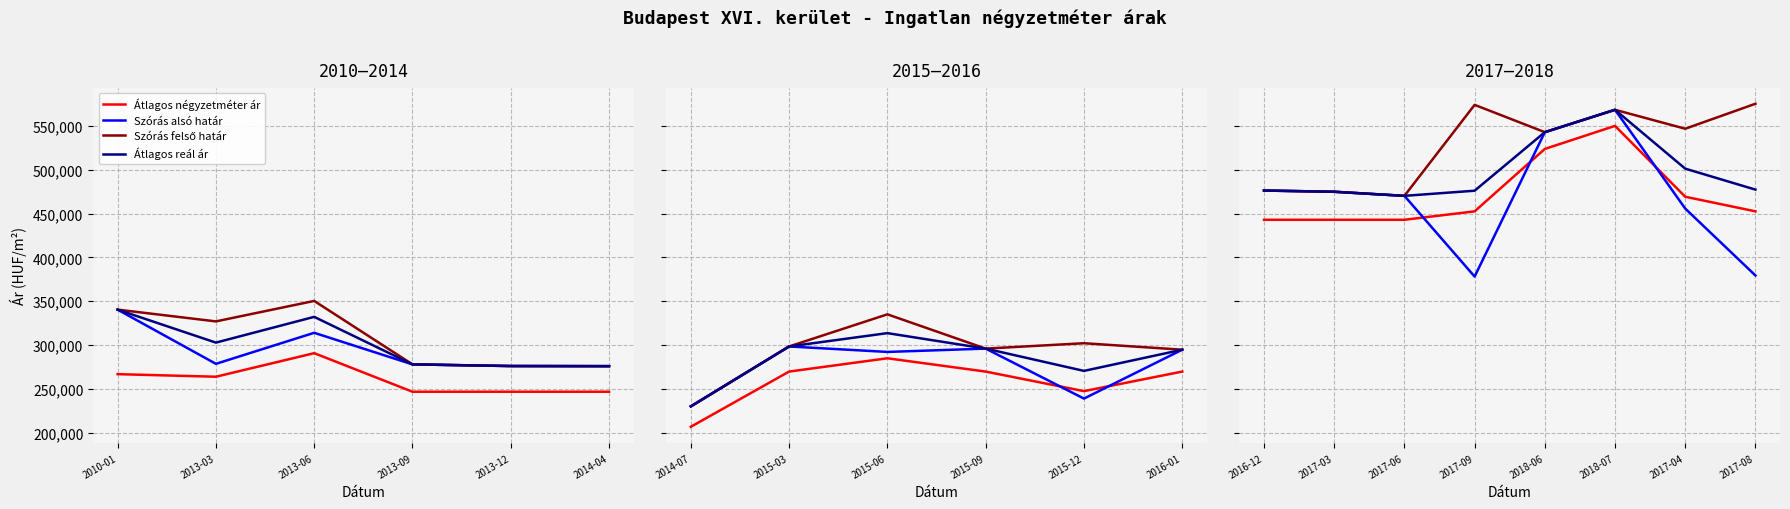

True or false: Szórás felső határ and Átlagos négyzetméter ár intersect in this chart.

False